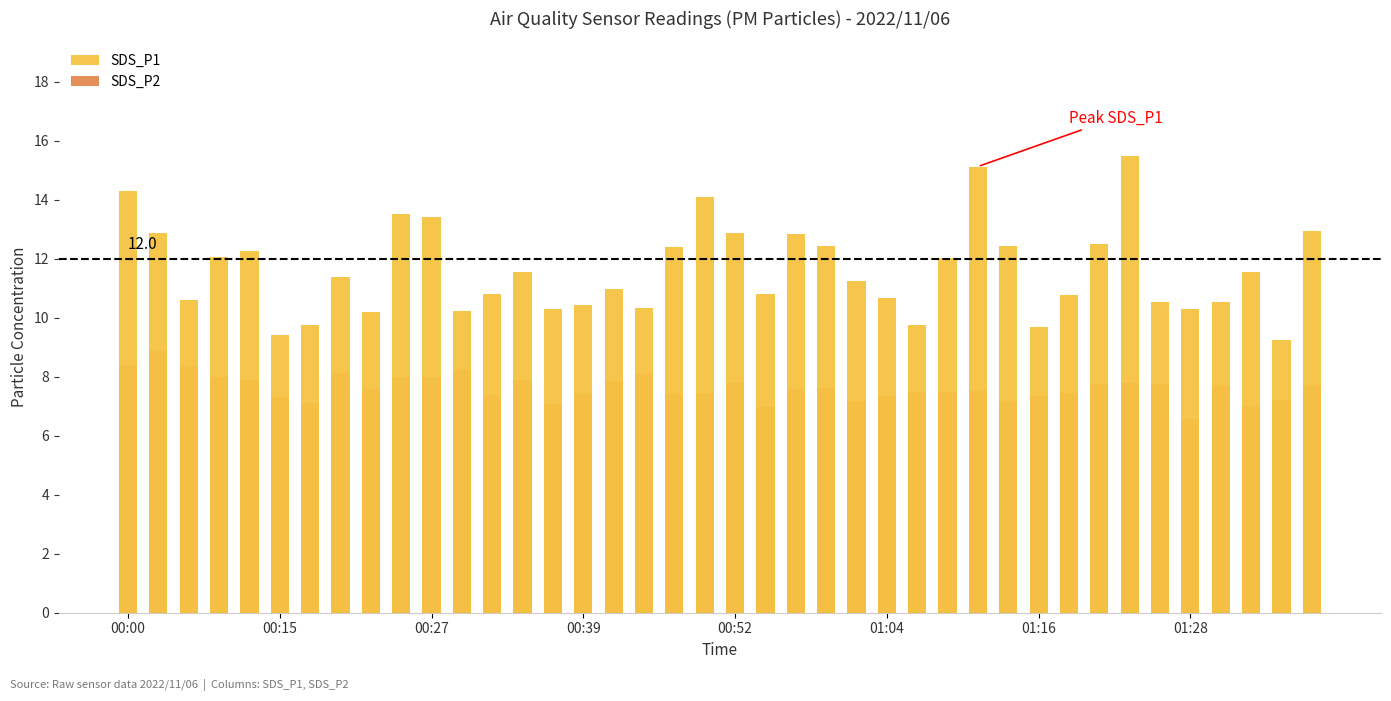

What is the sum of the SDS_P2 values at 22 and 32?

15.3